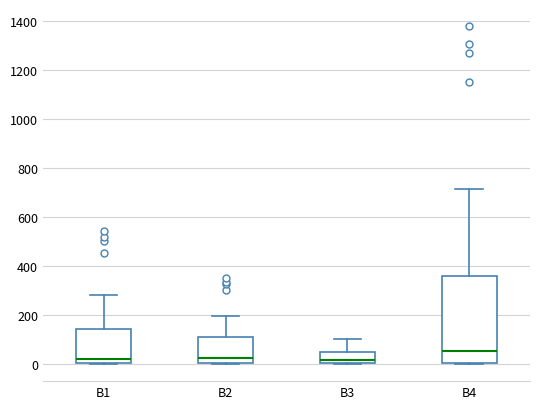

Comparing the boxes themselves (not the whiskers), which one is the tallest?

B4